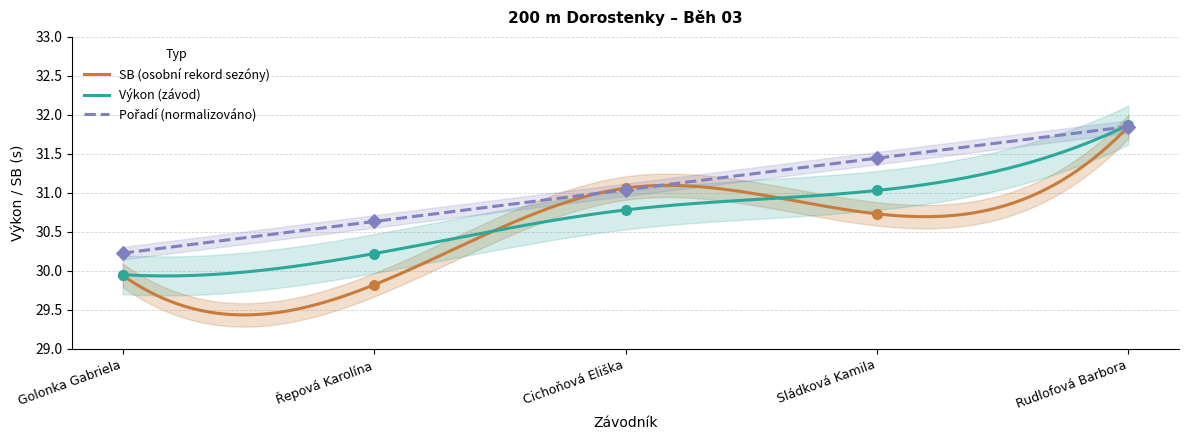

Which series contains the lowest Y value?

SB